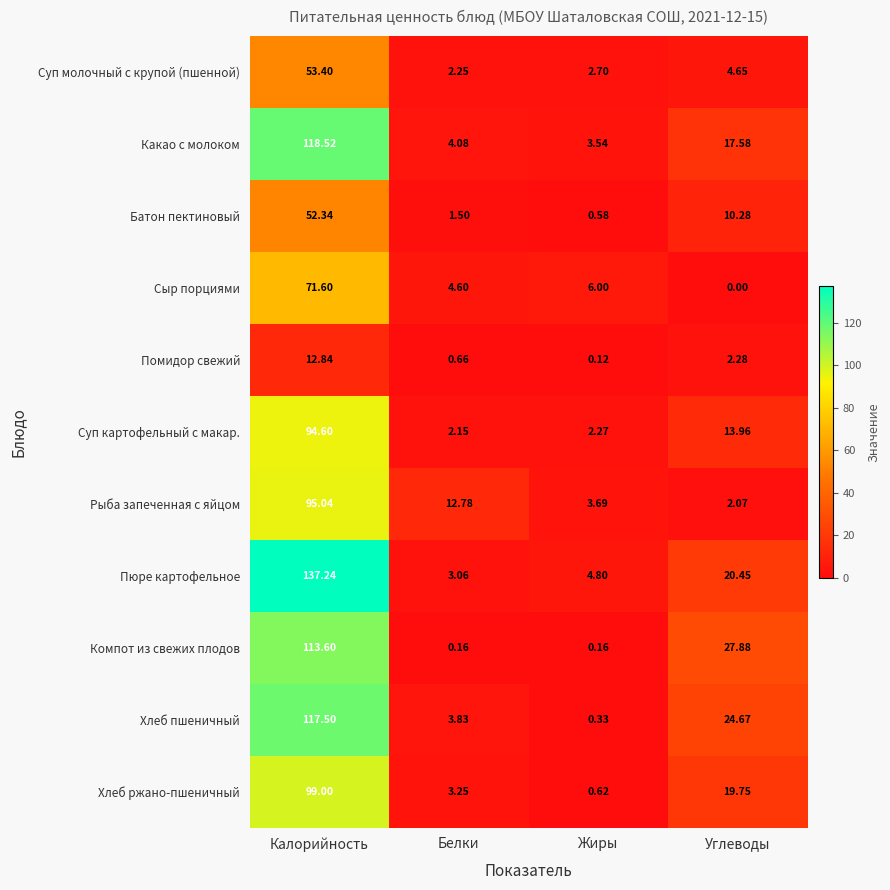

Rank the series at Калорийность from highest to lowest value.

Пюре картофельное, Какао с молоком, Хлеб пшеничный, Компот из свежих плодов, Хлеб ржано-пшеничный, Рыба запеченная с яйцом, Суп картофельный с макар., Сыр порциями, Суп молочный с крупой (пшенной), Батон пектиновый, Помидор свежий